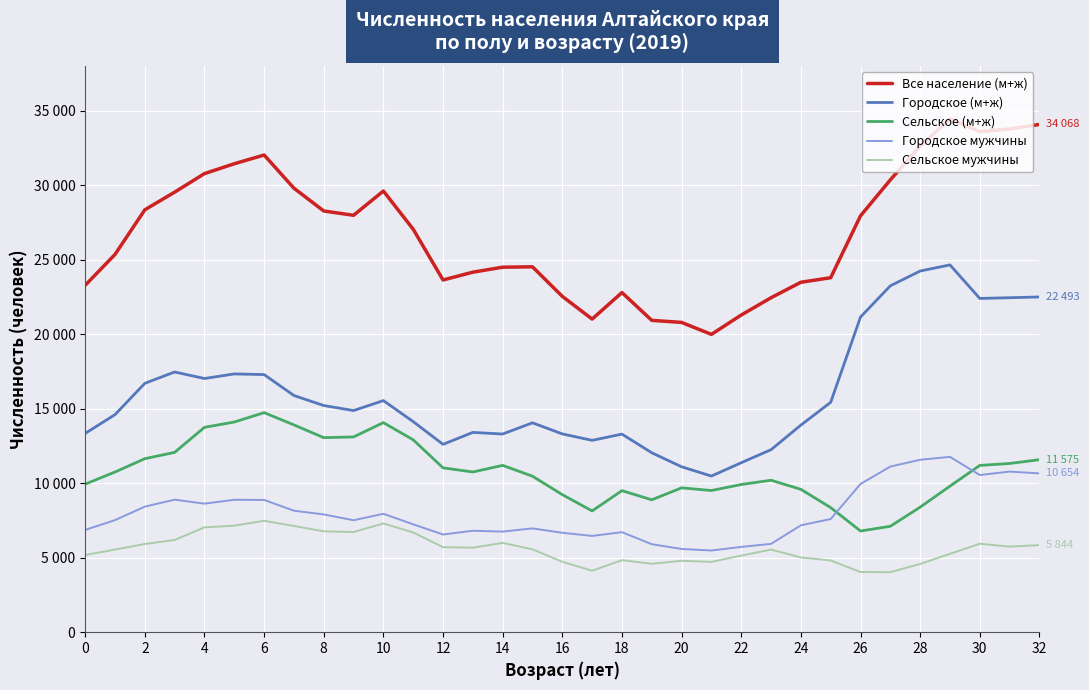

Rank the series by their maximum value, from lowest to highest.

Сельское мужчины, Городское мужчины, Сельское (м+ж), Городское (м+ж), Все население (м+ж)